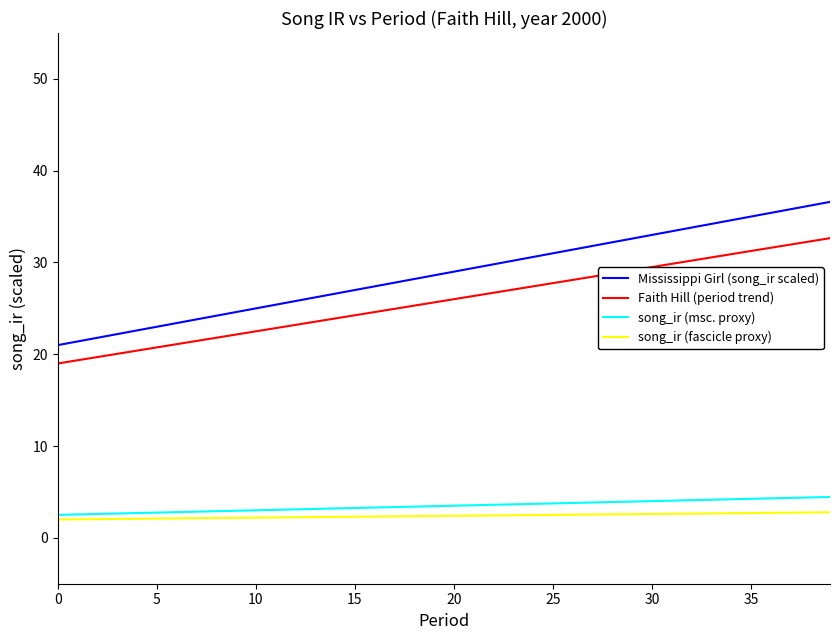

Which series has the largest total across all categories?

Mississippi Girl (song_ir scaled)